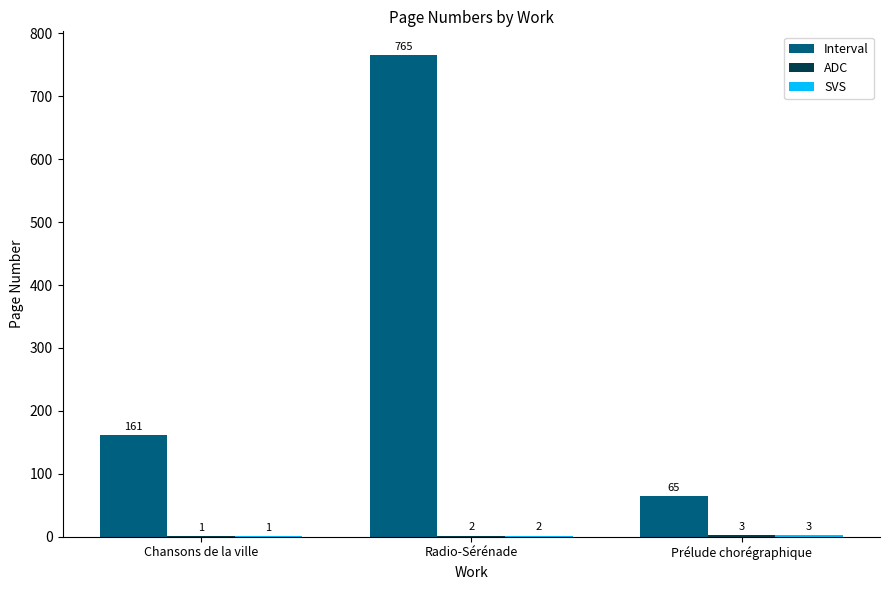

How many categories are shown in the chart?

3